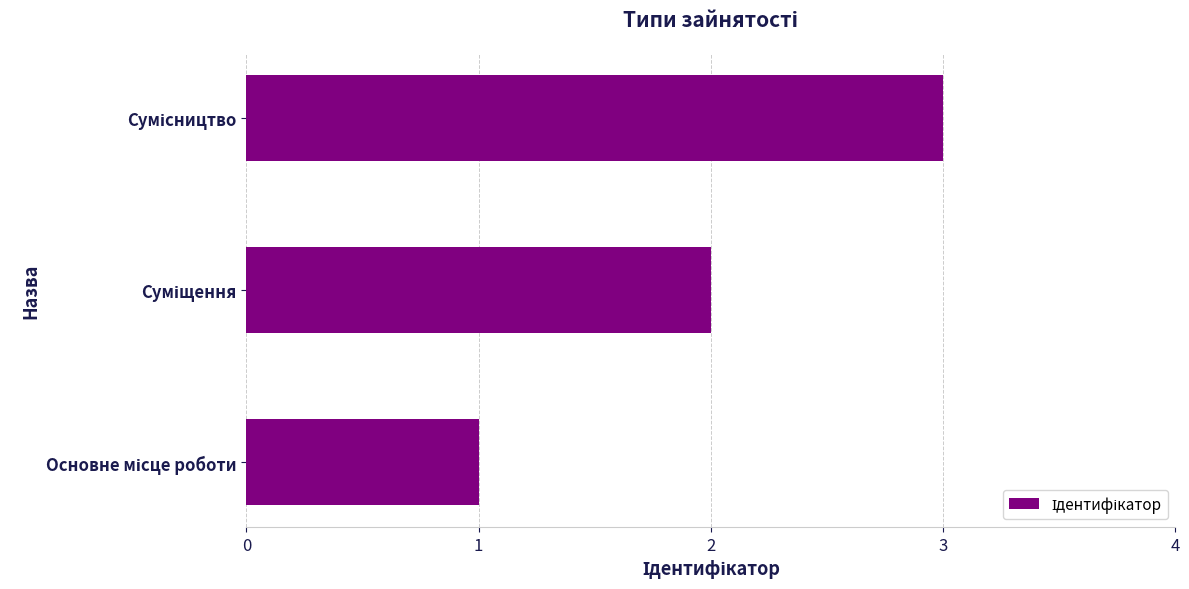

What is the greatest value displayed?

3